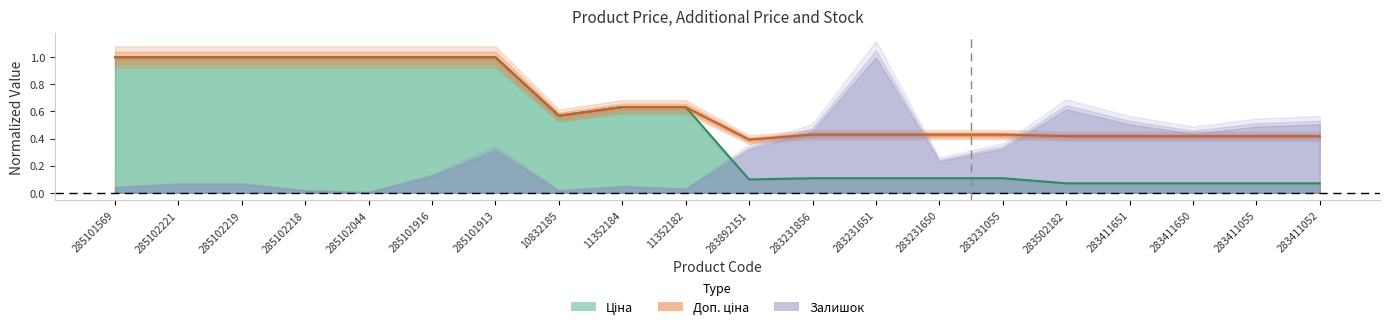

Between 285102218 and 285101916, which is larger?

285102218